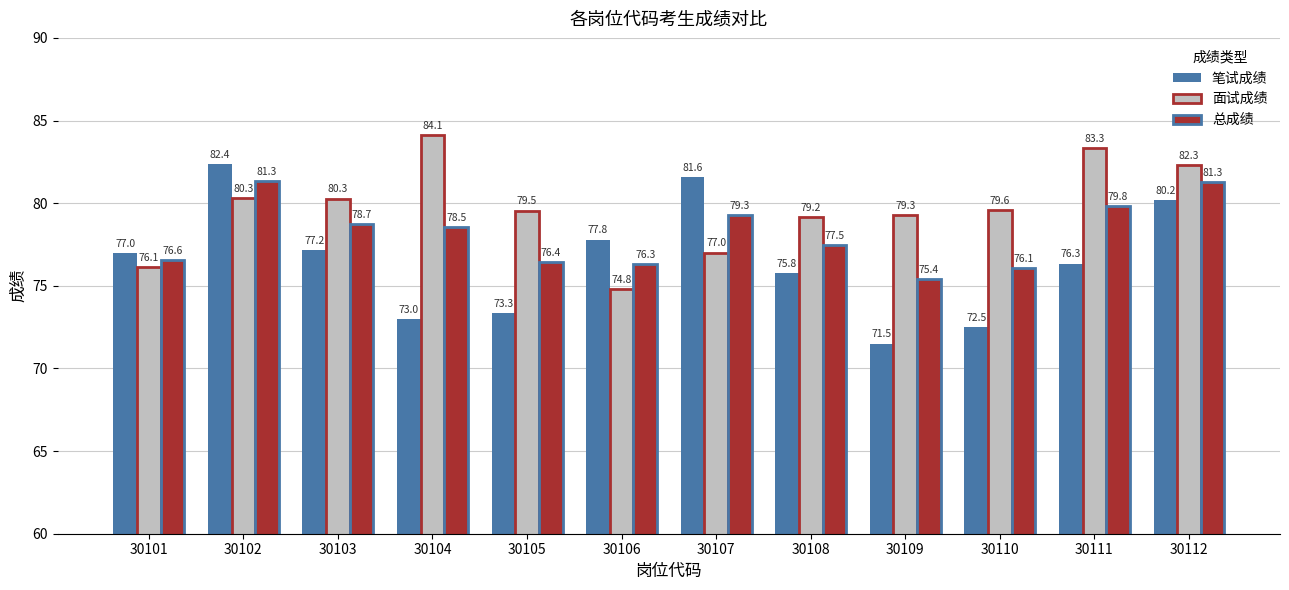

What is the difference between the maximum and minimum values in the 总成绩 series?

6.0